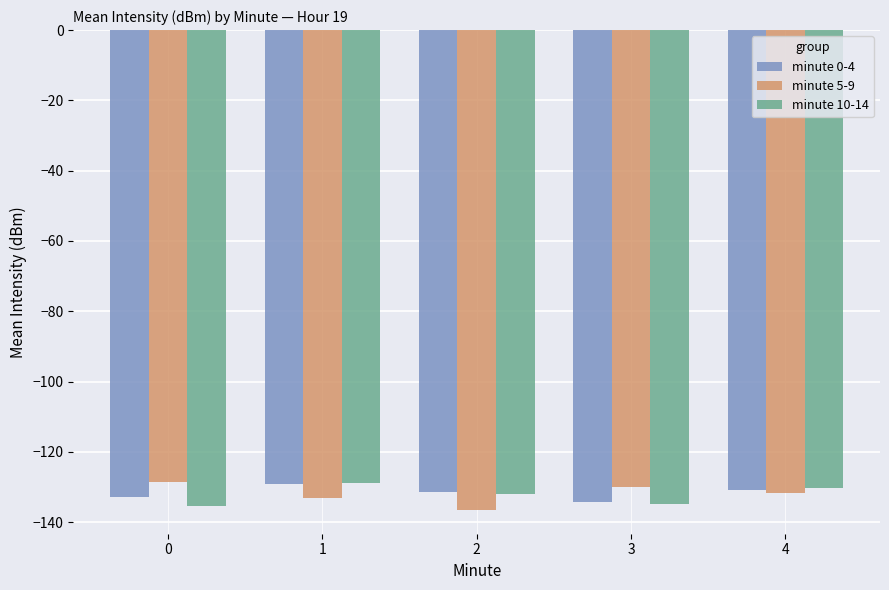

Is it true that minute 5-9 equals -128.6 at 0?

True